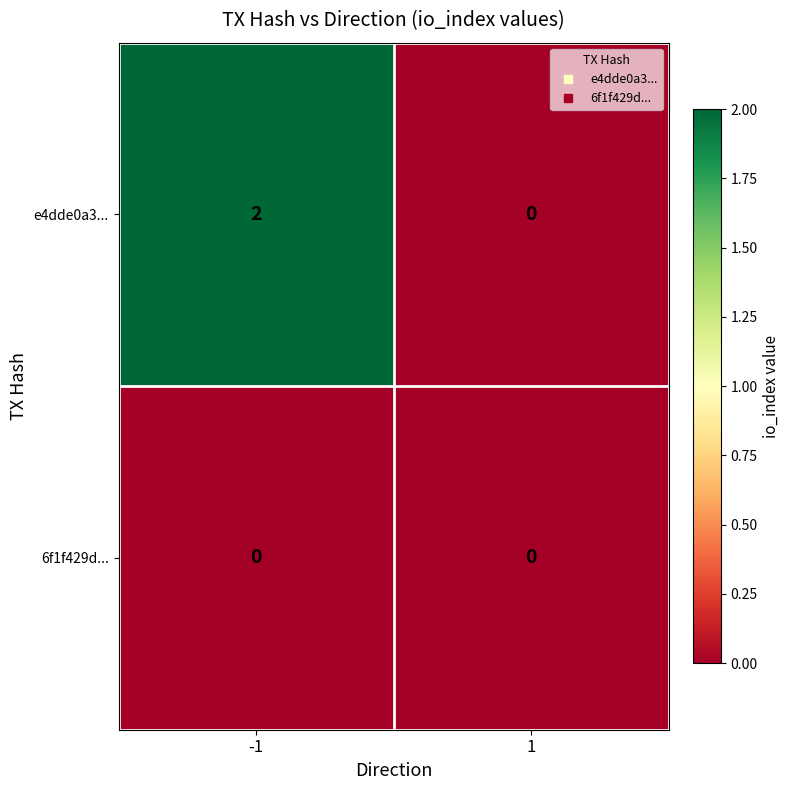

Between -1 and 1, which series saw the biggest shift?

e4dde0a3...